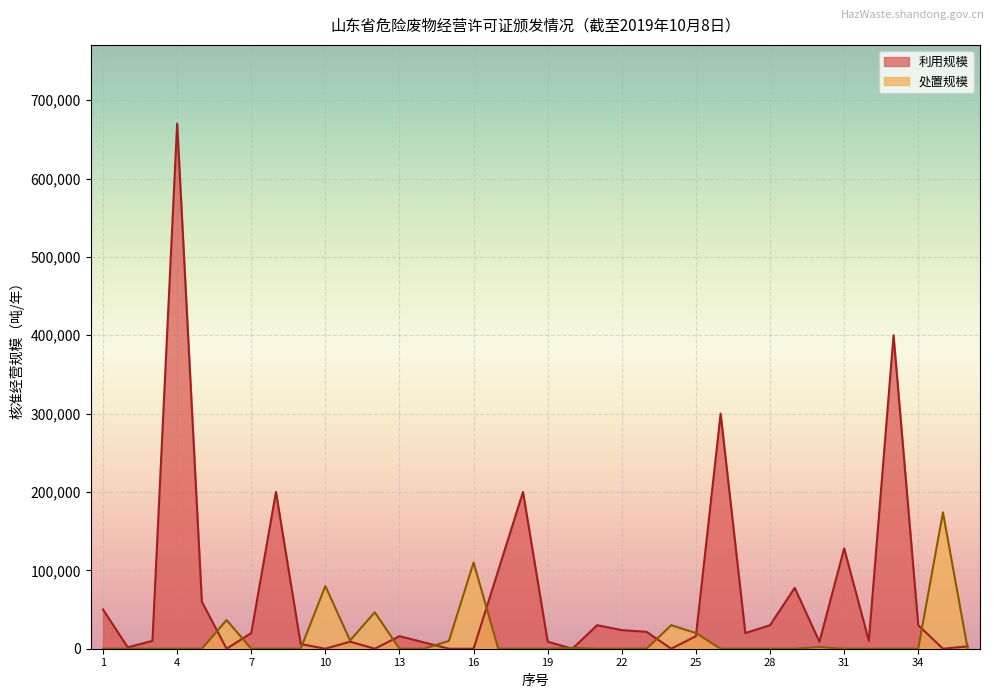

How many interior local peaks does the 利用规模 series have?

10